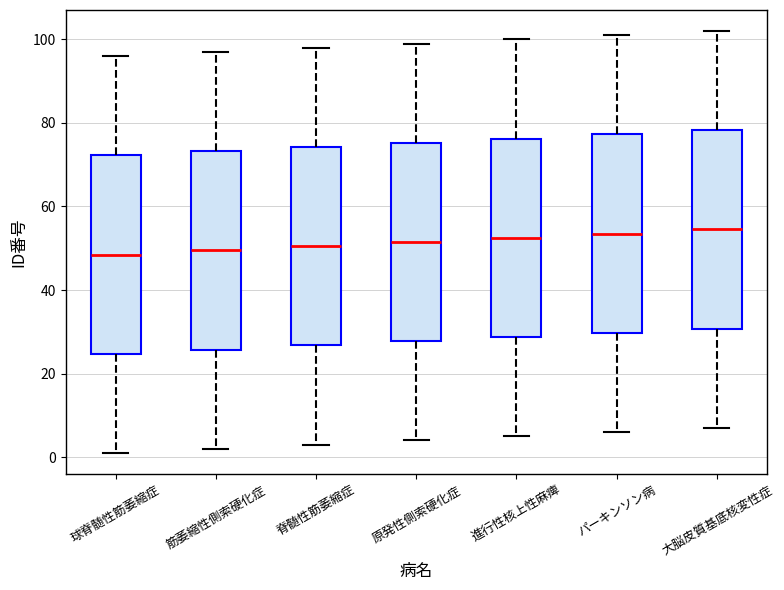

Reading left to right, transcribe this box plot: for each box, give where its median line is, the range the box spans, and where its two whiskers end, as read against the y-axis. The values are not printed on the chart, so give them approximately, as read against the axis.

球脊髄性筋萎縮症: median 48, box 24 to 72, whiskers 2 to 96
筋萎縮性側索硬化症: median 50, box 26 to 74, whiskers 2 to 98
脊髄性筋萎縮症: median 50, box 26 to 74, whiskers 4 to 98
原発性側索硬化症: median 52, box 28 to 76, whiskers 4 to 100
進行性核上性麻痺: median 52, box 28 to 76, whiskers 6 to 100
パーキンソン病: median 54, box 30 to 78, whiskers 6 to 102
大脳皮質基底核変性症: median 54, box 30 to 78, whiskers 8 to 102